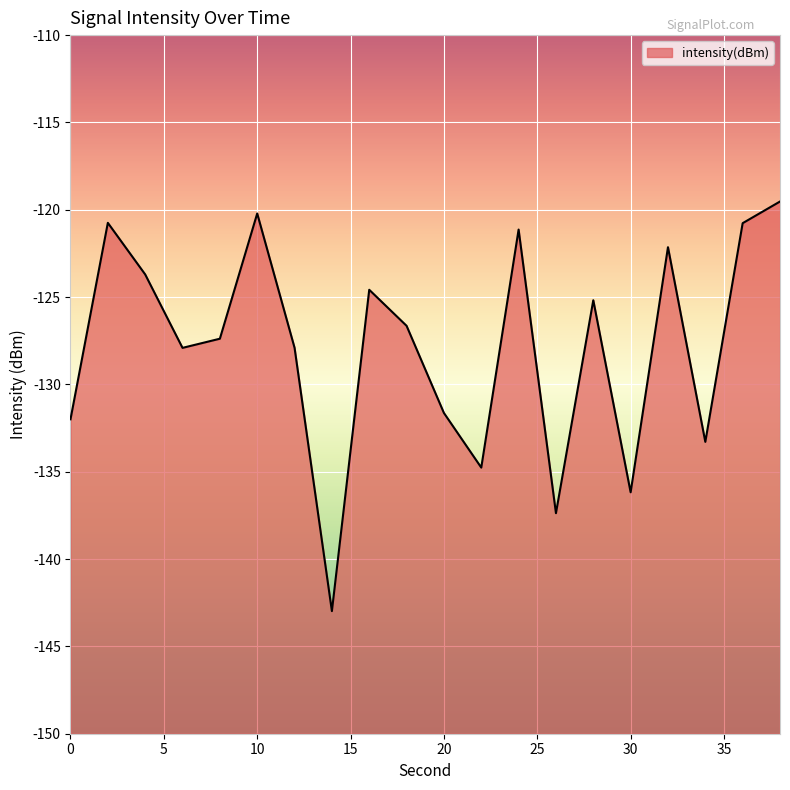

Reading left to right, list all the values displayed in this chart.

-132.0	-120.7	-123.7	-127.9	-127.4	-120.2	-127.9	-143.0	-124.6	-126.6	-131.6	-134.8	-121.1	-137.4	-125.2	-136.2	-122.1	-133.3	-120.8	-119.5